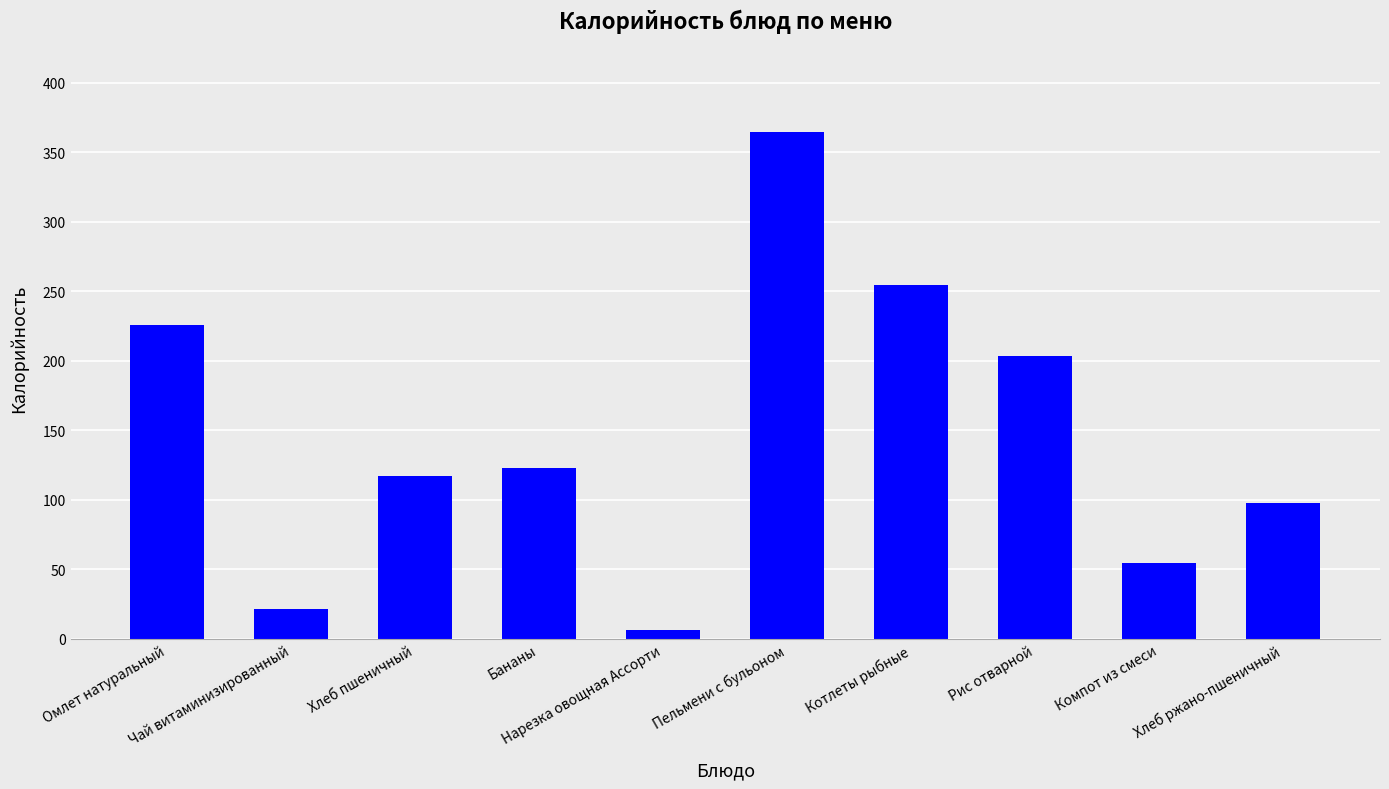

What is the sum of all values?

1467.6